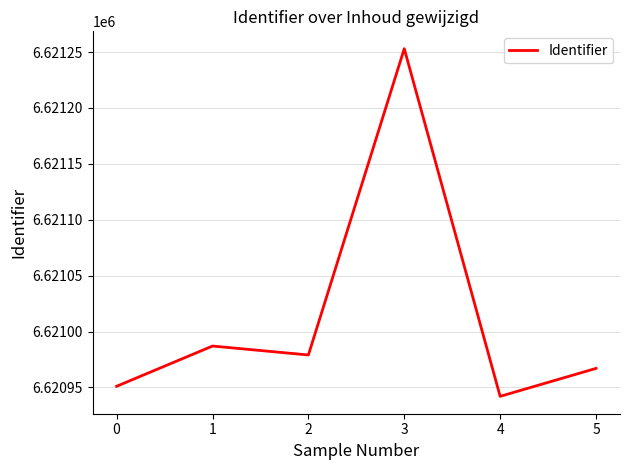

Does the chart have visible grid lines?

Yes